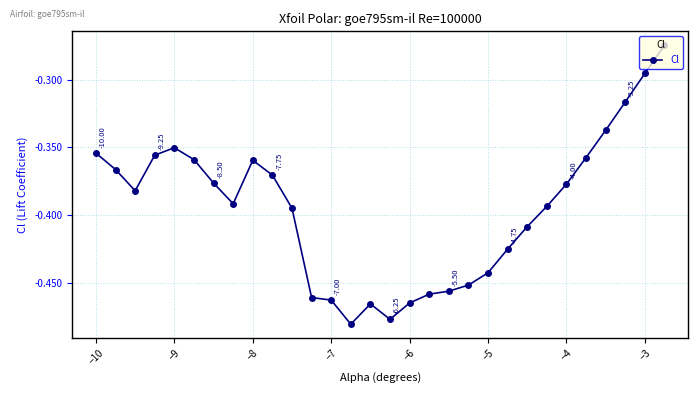

True or false: the data has more than 2 interior local peaks.

True